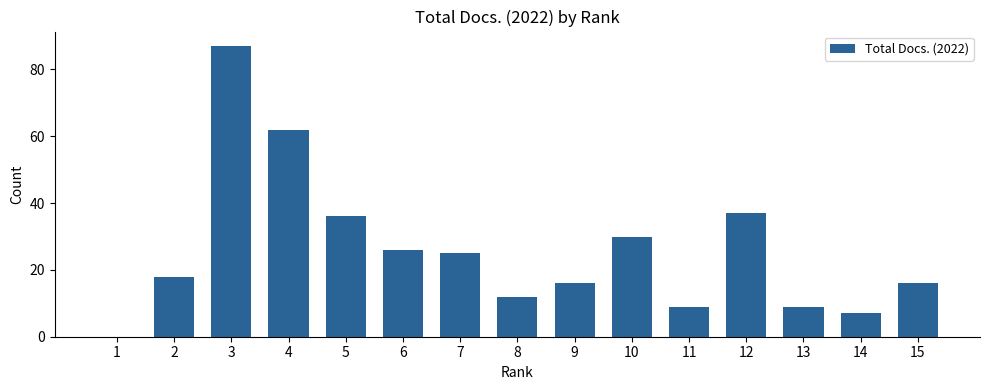

What is the average value?

26